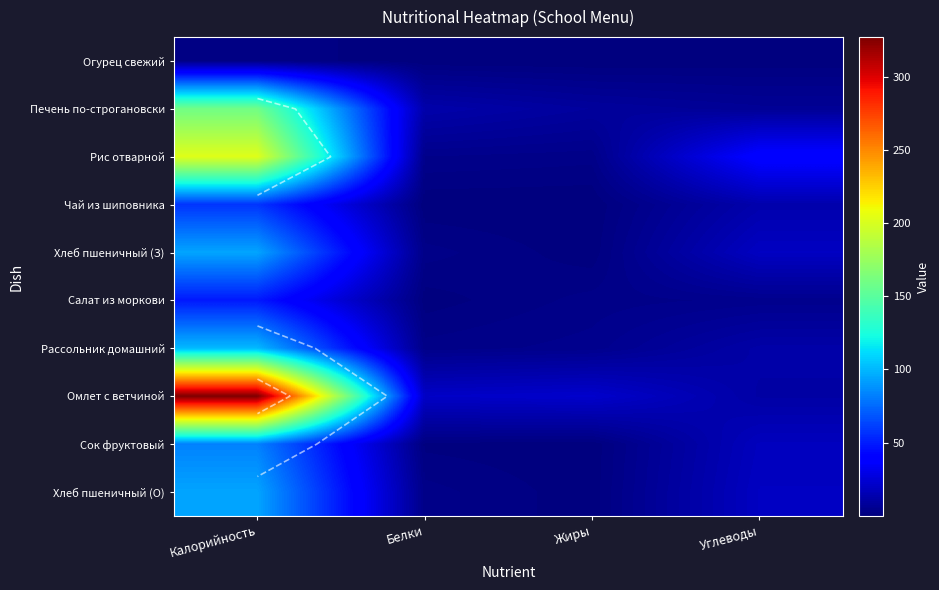

Where is Рис отварной nearest to the value 103?

Углеводы